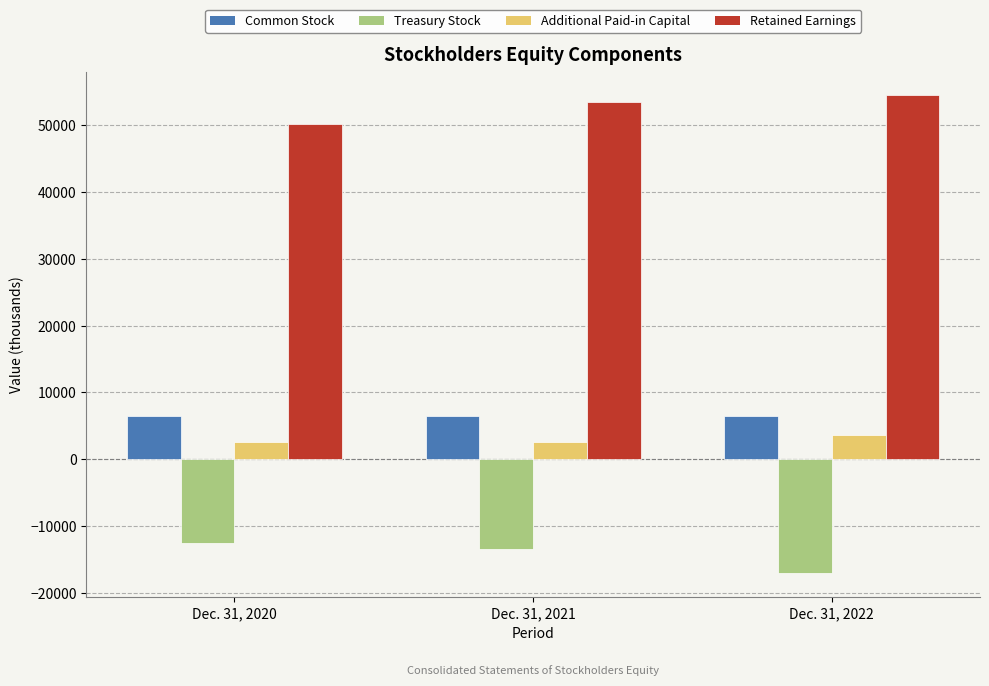

What is the highest value of the Additional Paid-in Capital series?

3624